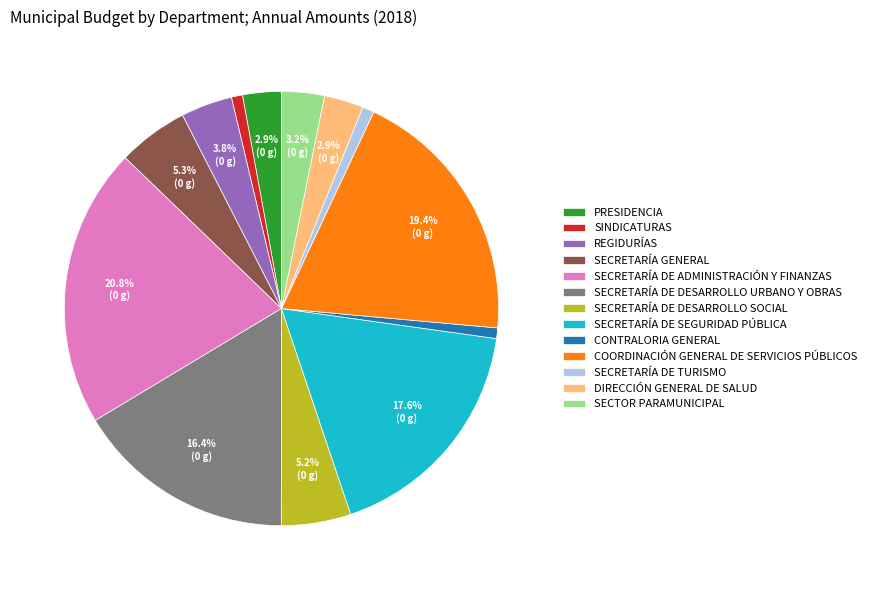

Do SECTOR PARAMUNICIPAL and SECRETARÍA DE ADMINISTRACIÓN Y FINANZAS together represent more than half of the pie?

No